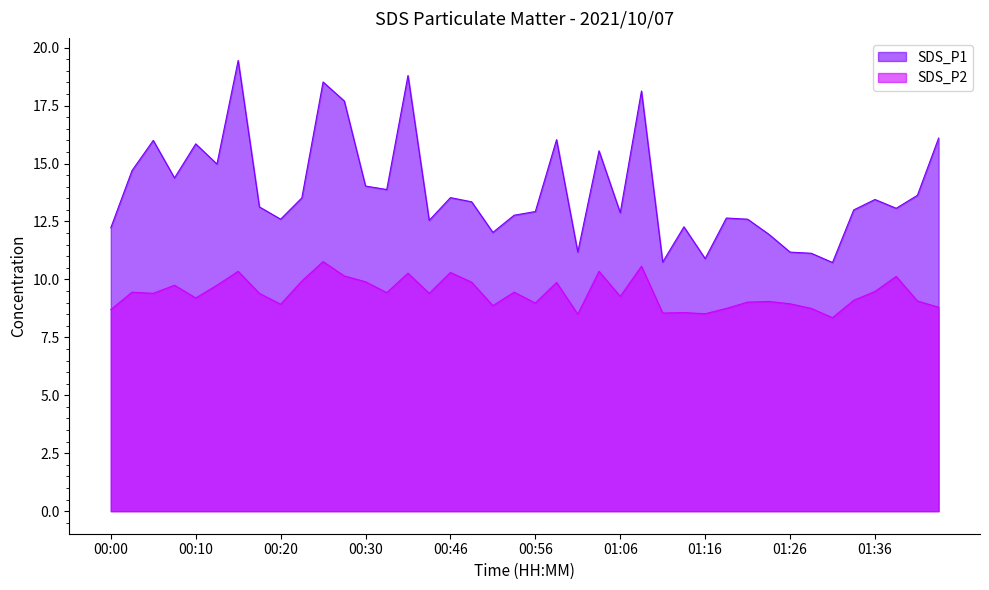

Rank the series by their maximum value, from highest to lowest.

SDS_P1, SDS_P2